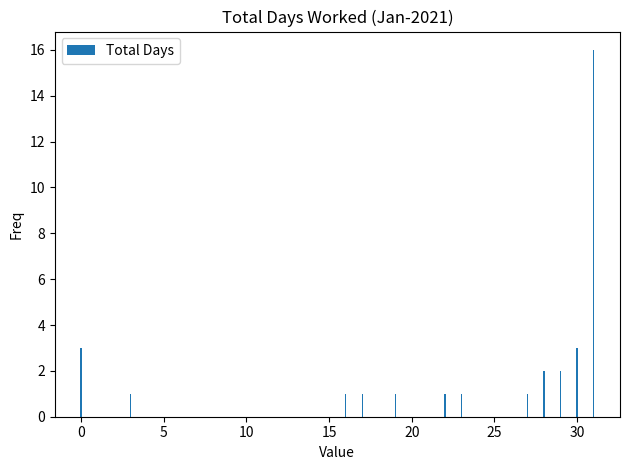

What is the greatest value displayed?

16